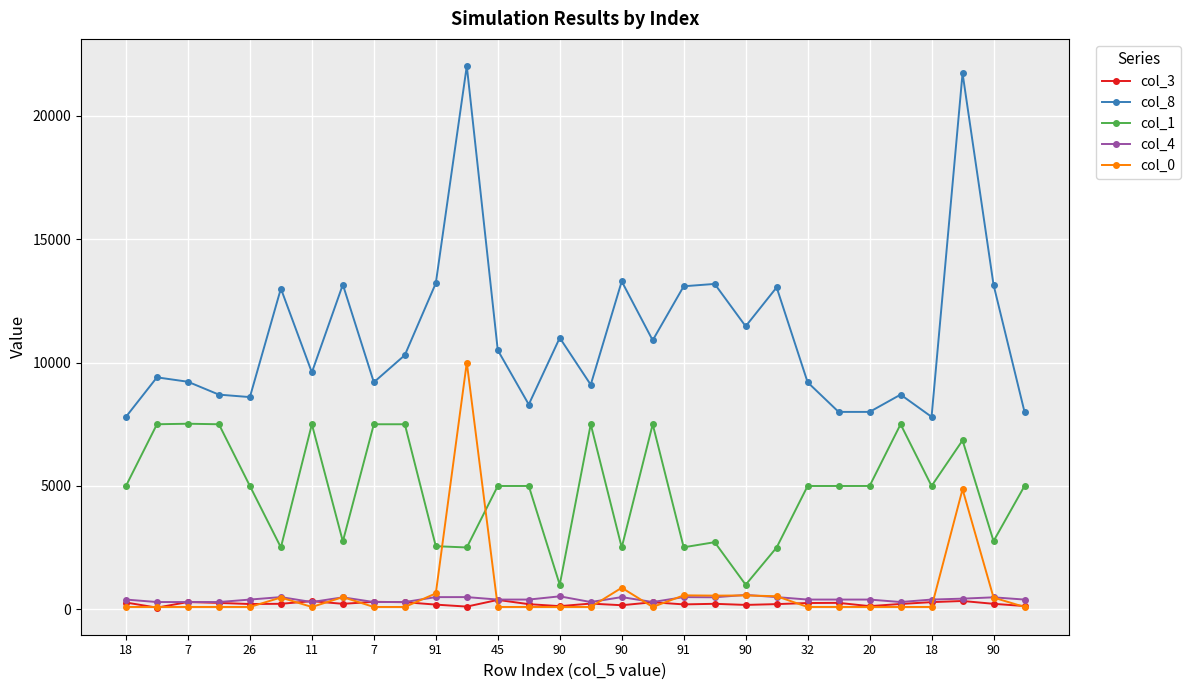

Which series has the largest range (max minus min)?

col_8